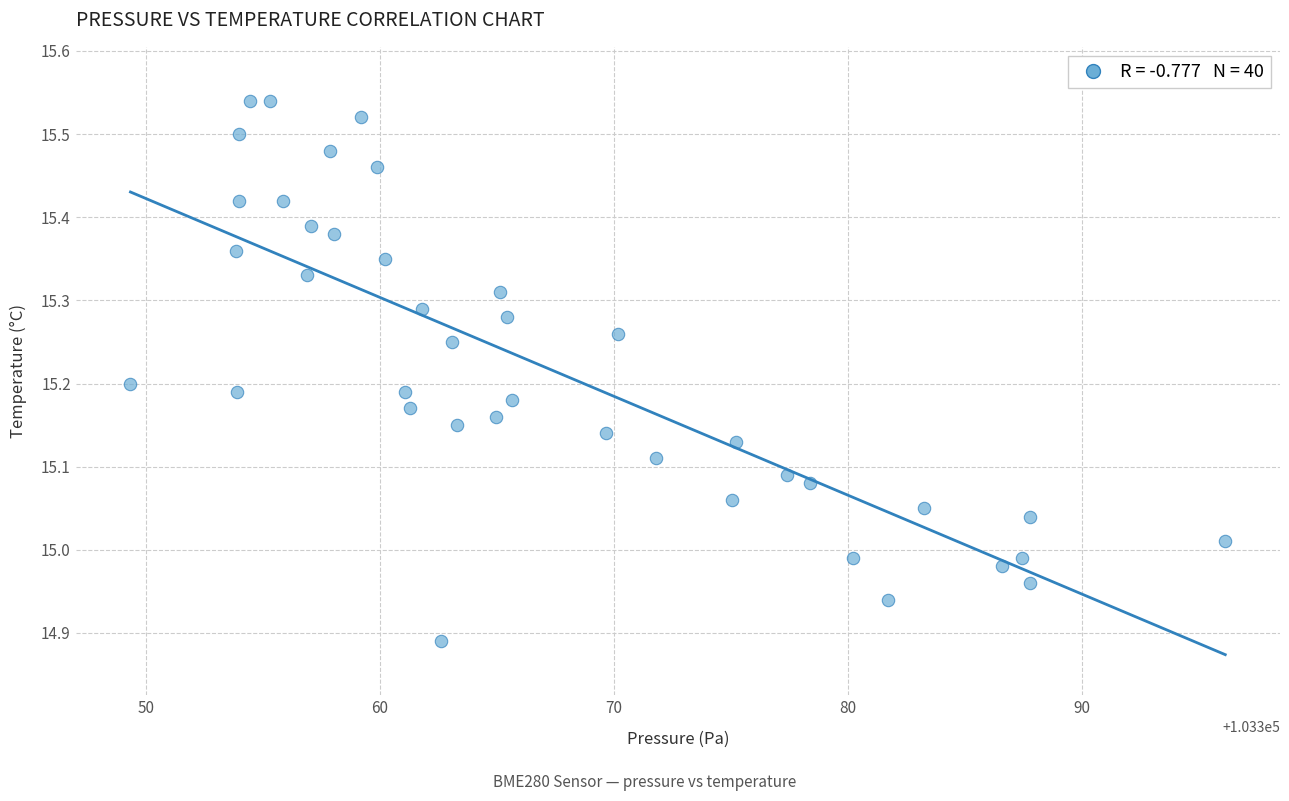

What is the range of X values (max minus min)?

46.8